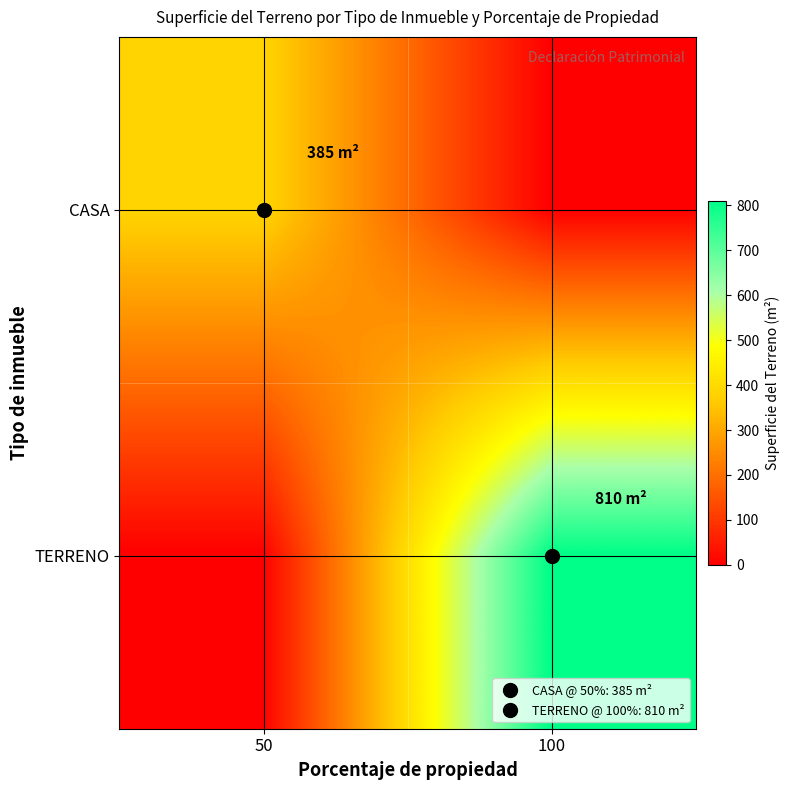

Which series has the largest range (max minus min)?

TERRENO